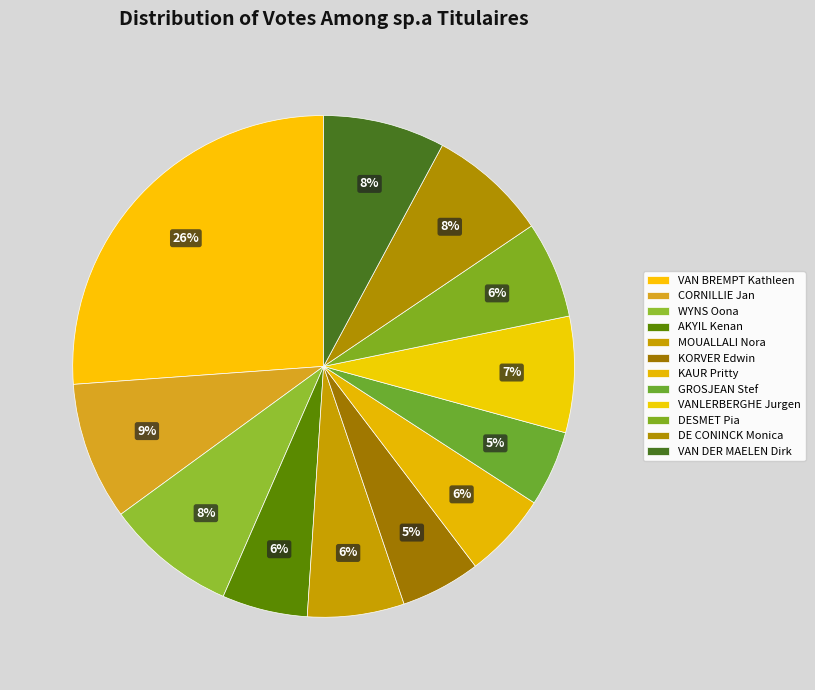

Is the sum of AKYIL Kenan and DESMET Pia greater than half?

No